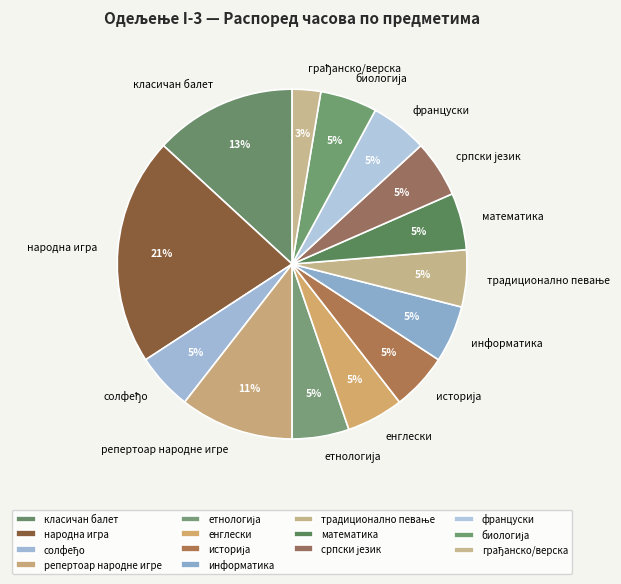

Is there a majority slice in this chart?

No